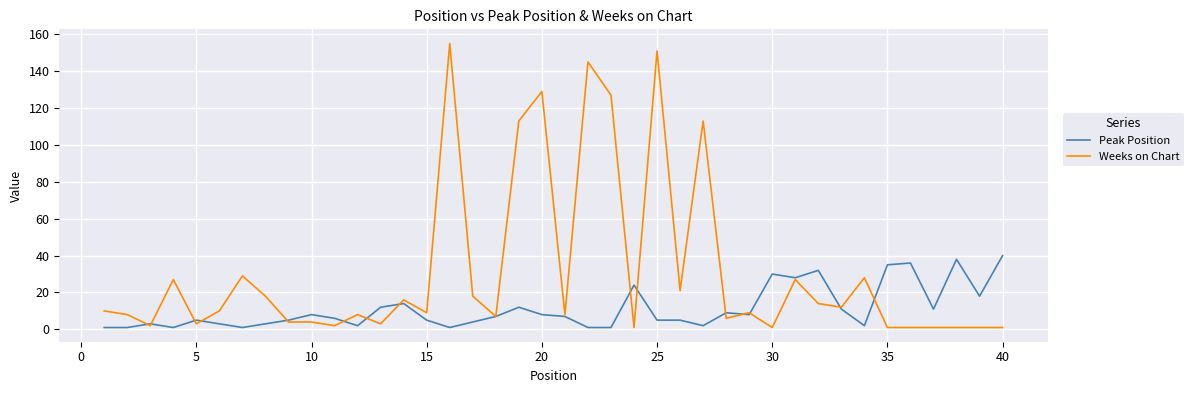

List the series in order of their overall mean, highest first.

Weeks on Chart, Peak Position